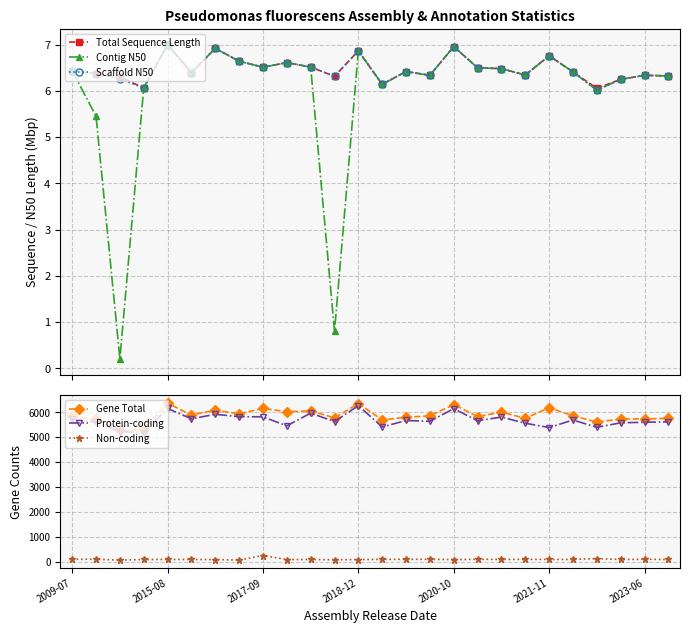

What is the value of the Contig N50 point at the 2nd from the left?

5.4